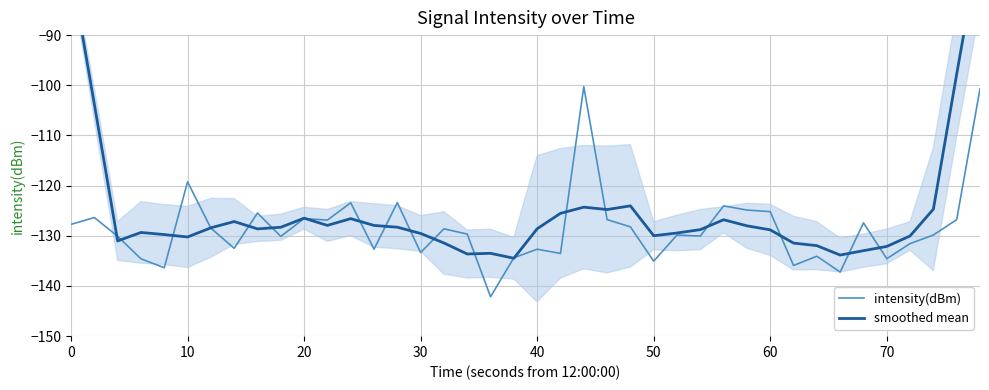

In smoothed mean, how many points are lower than both neighbors (excluding endpoints)?

9